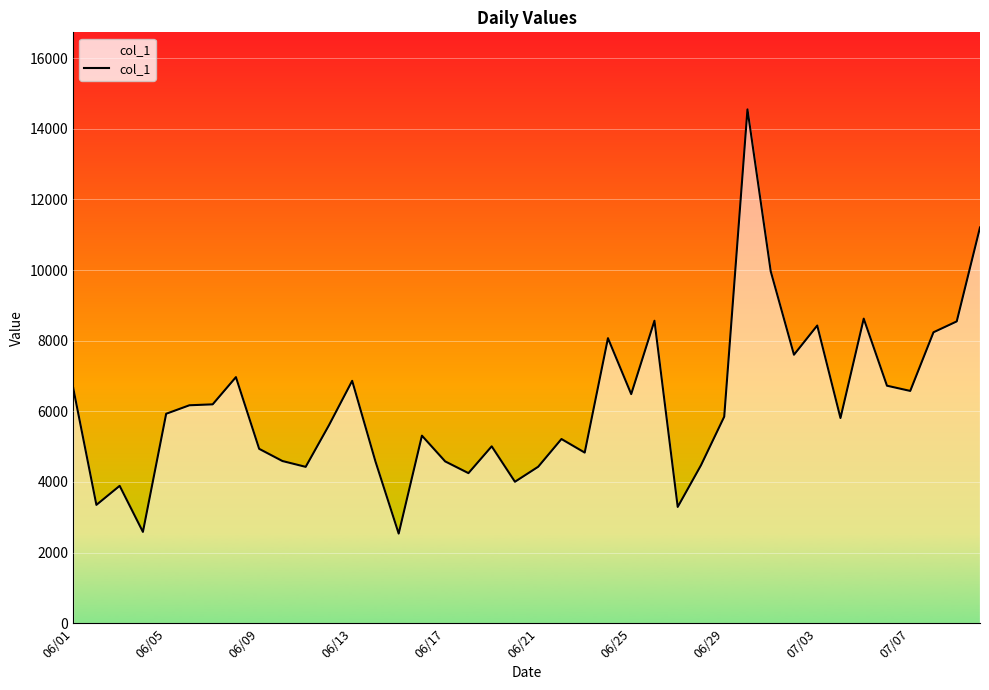

What is the smallest value displayed?

2536